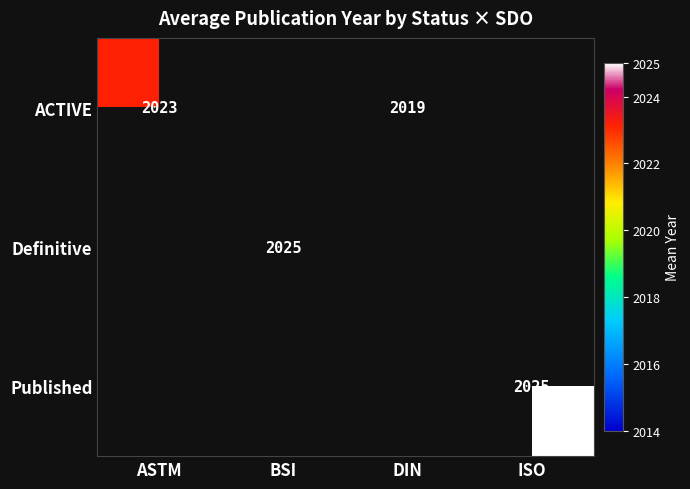

Rank the series by their maximum value, from lowest to highest.

ACTIVE, Definitive, Published